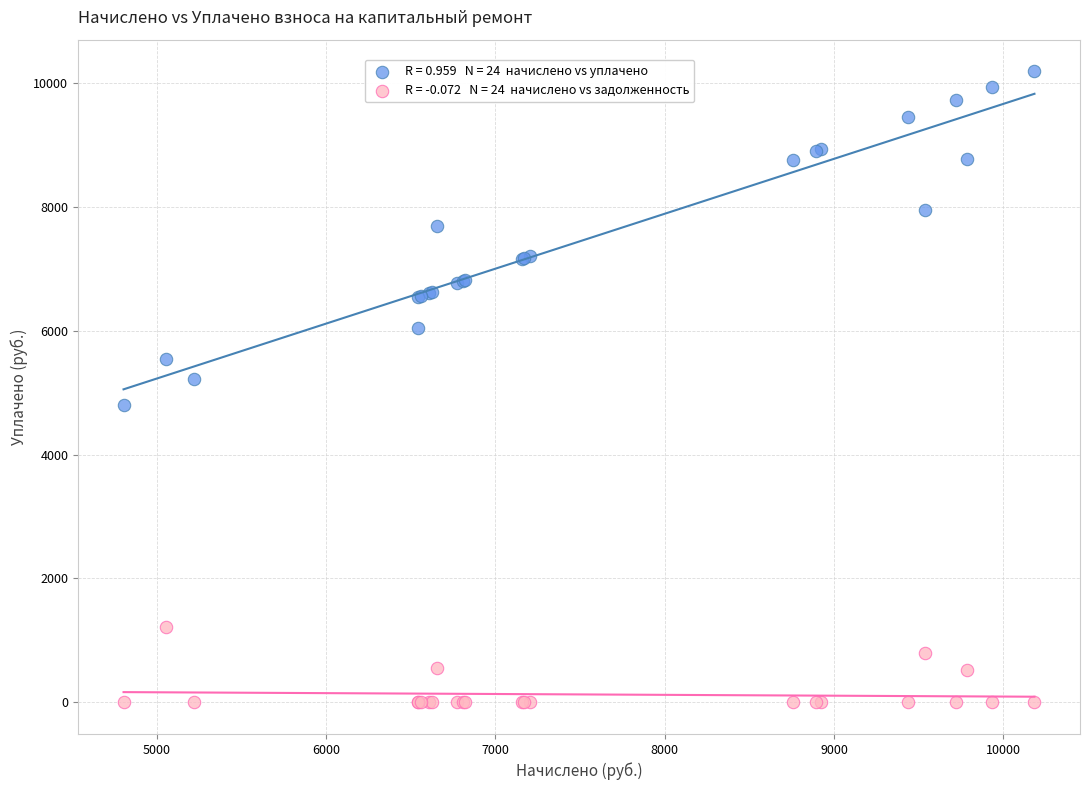

Across all series, what Y value is closest to 5092?

5216.4